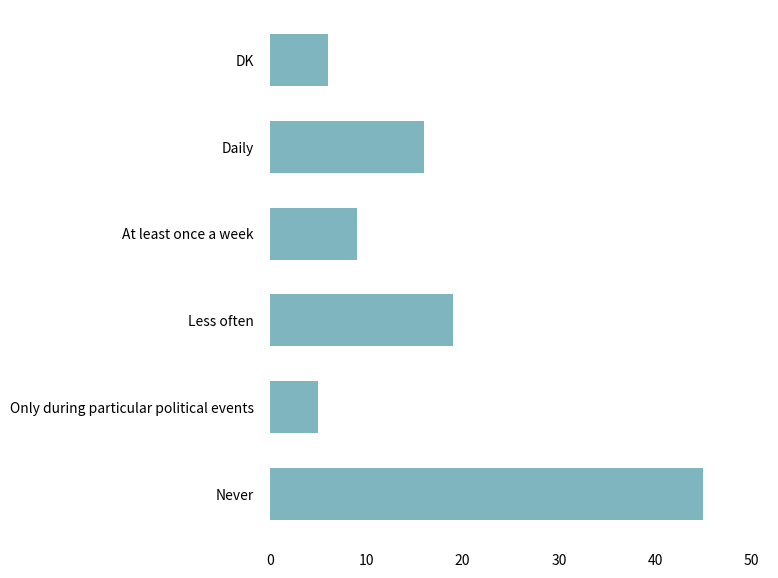

What is the smallest value displayed?

5